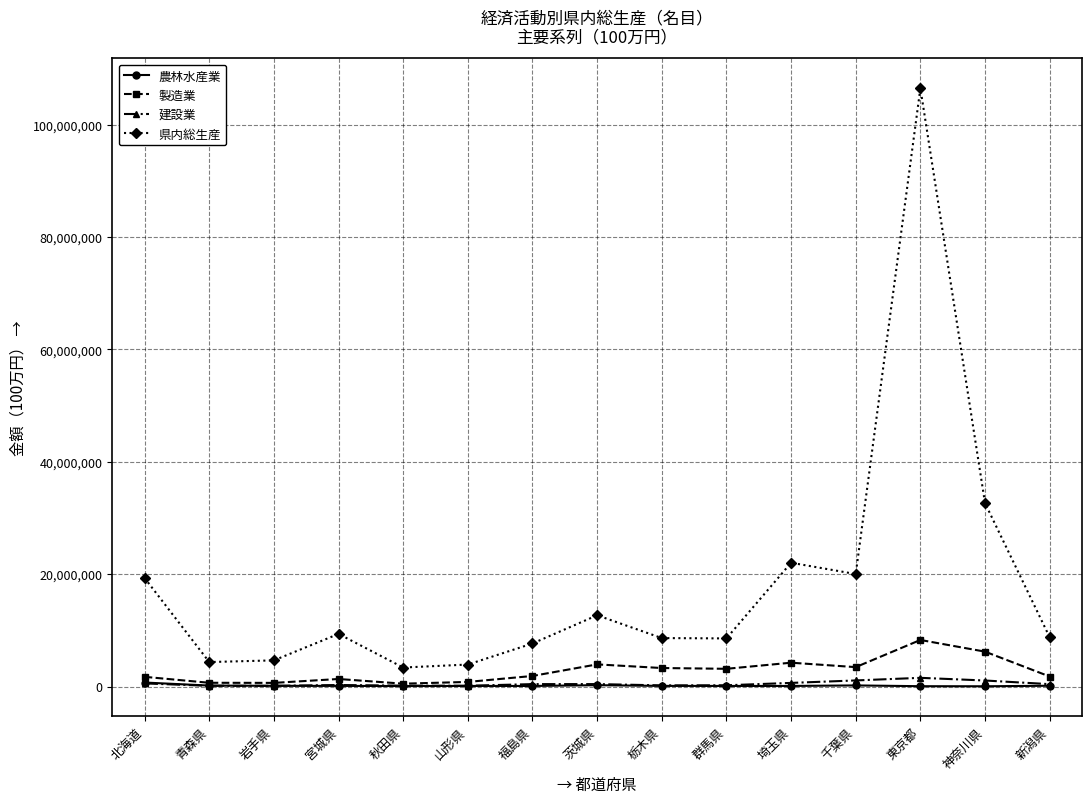

What is the difference between the maximum and minimum values in the 農林水産業 series?

665076